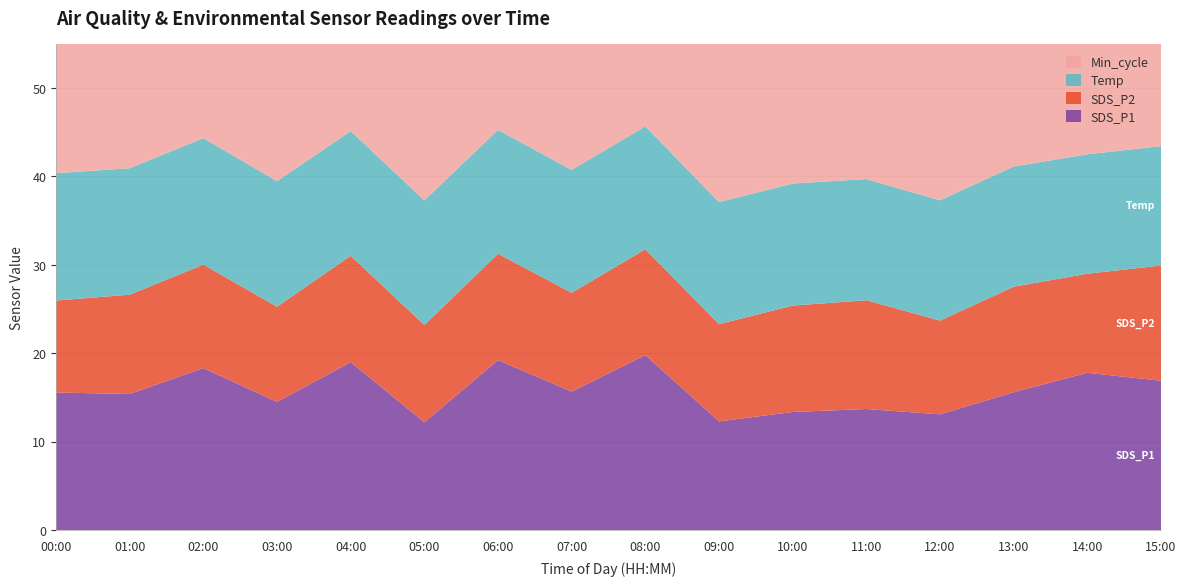

Reading right to left, transcribe all the data shown in this chart.

SDS_P1: 15:00=16.9	14:00=17.8	13:00=15.6	12:00=13.1	11:00=13.7	10:00=13.4	09:00=12.3	08:00=19.8	07:00=15.7	06:00=19.2	05:00=12.2	04:00=19.0	03:00=14.5	02:00=18.3	01:00=15.4	00:00=15.6
SDS_P2: 15:00=13.0	14:00=11.2	13:00=11.9	12:00=10.6	11:00=12.3	10:00=12.0	09:00=11.0	08:00=12.0	07:00=11.2	06:00=12.0	05:00=11.0	04:00=12.0	03:00=10.8	02:00=11.7	01:00=11.2	00:00=10.4
Temp: 15:00=13.5	14:00=13.5	13:00=13.6	12:00=13.6	11:00=13.7	10:00=13.8	09:00=13.8	08:00=13.9	07:00=13.9	06:00=14.0	05:00=14.1	04:00=14.1	03:00=14.2	02:00=14.3	01:00=14.3	00:00=14.4
Min_cycle: 15:00=28.0	14:00=29.0	13:00=29.0	12:00=28.0	11:00=28.0	10:00=28.0	09:00=29.0	08:00=28.0	07:00=29.0	06:00=29.0	05:00=28.0	04:00=28.0	03:00=28.0	02:00=28.0	01:00=28.0	00:00=28.0